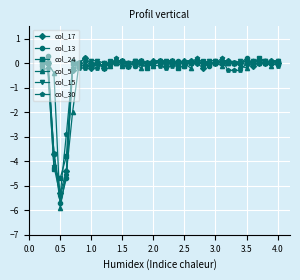

True or false: col_24 has more than 1 points higher than both neighbors.

True